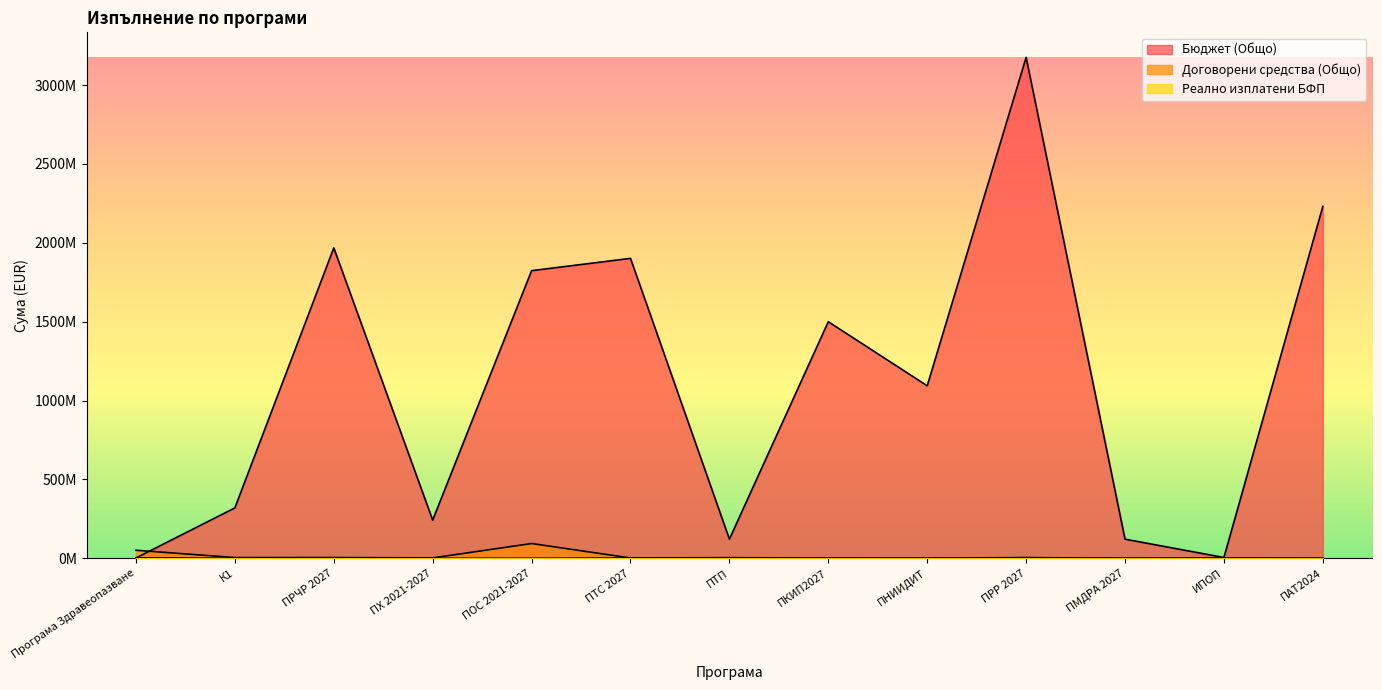

What is the label of the 9th point from the left?

ПНИИДИТ